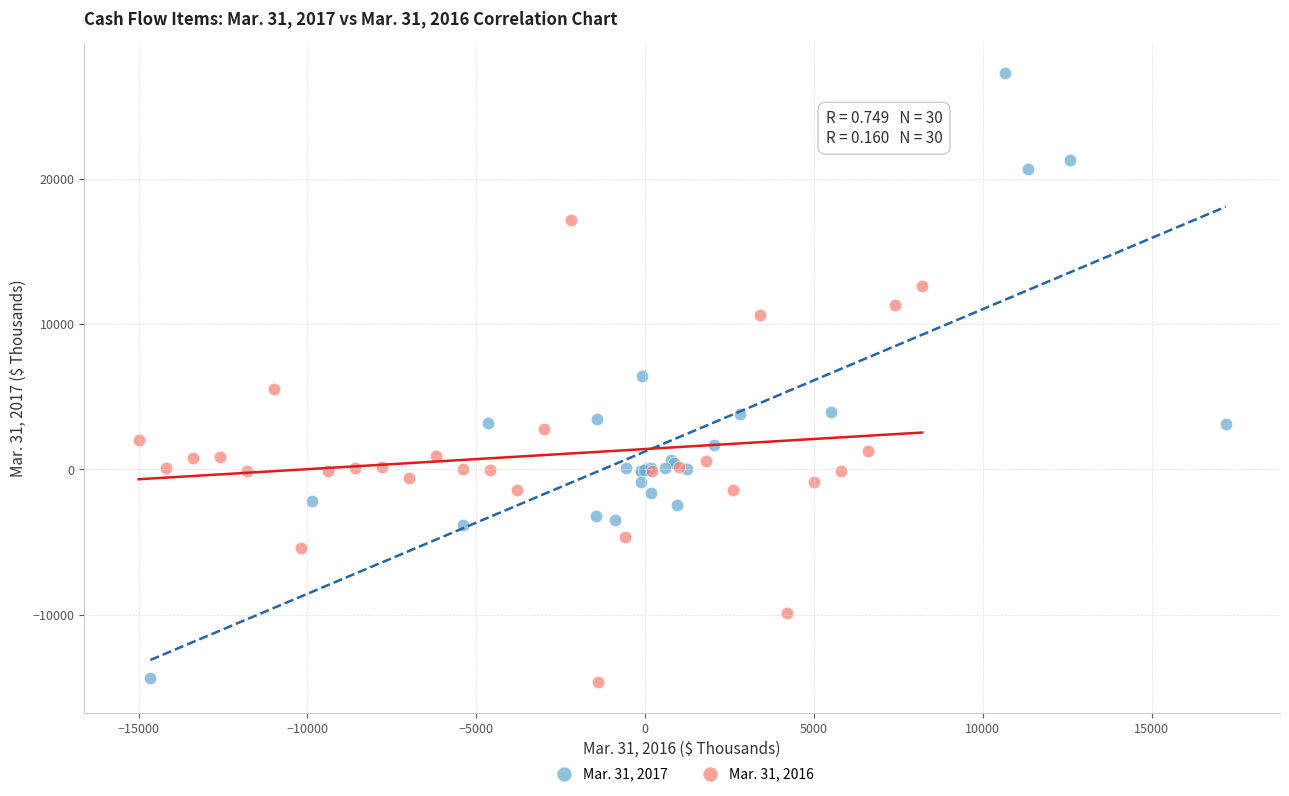

Which series has the largest Y range (max minus min)?

Mar. 31, 2017